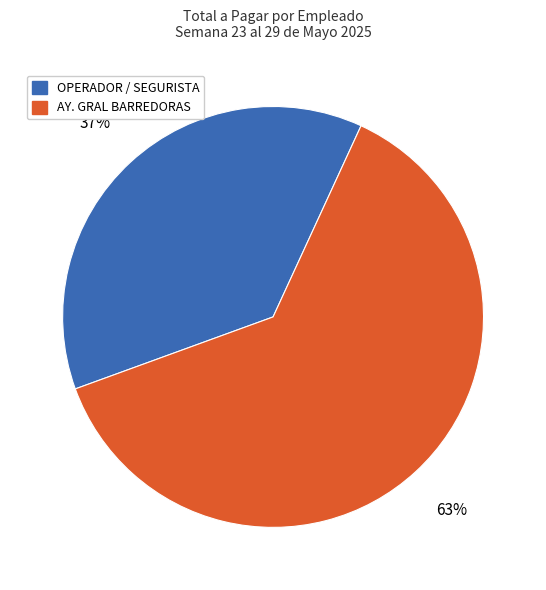

To the nearest percent, what is the average slice percentage?

50%